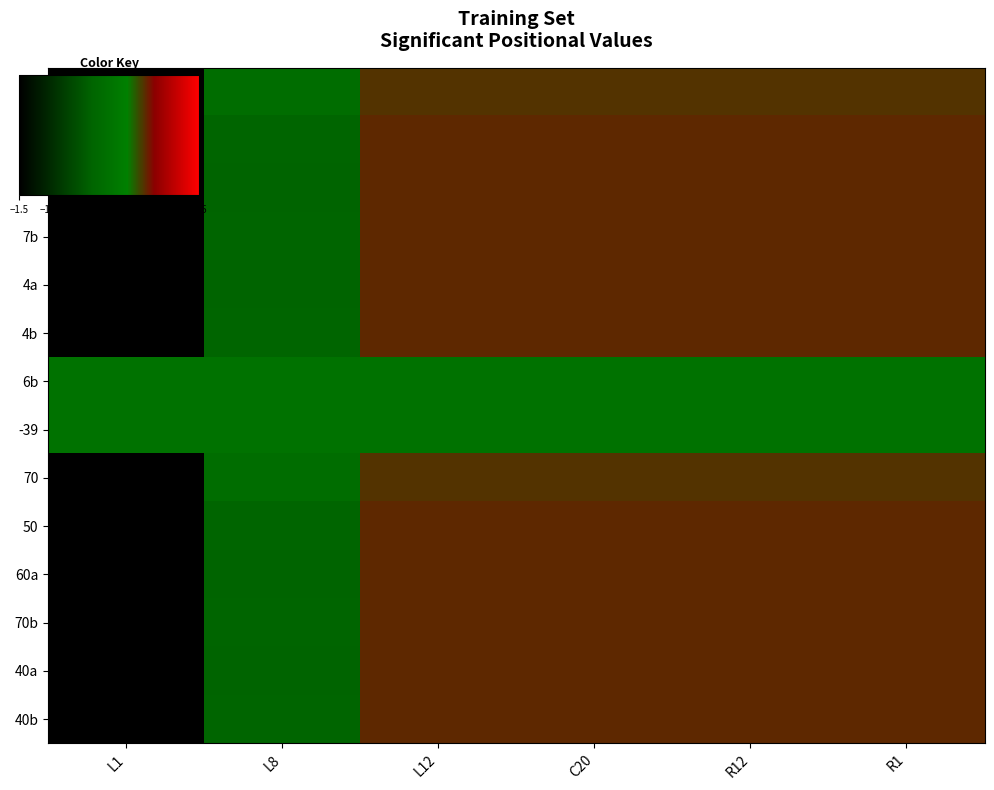

Between C20 and L12, which is larger?

C20